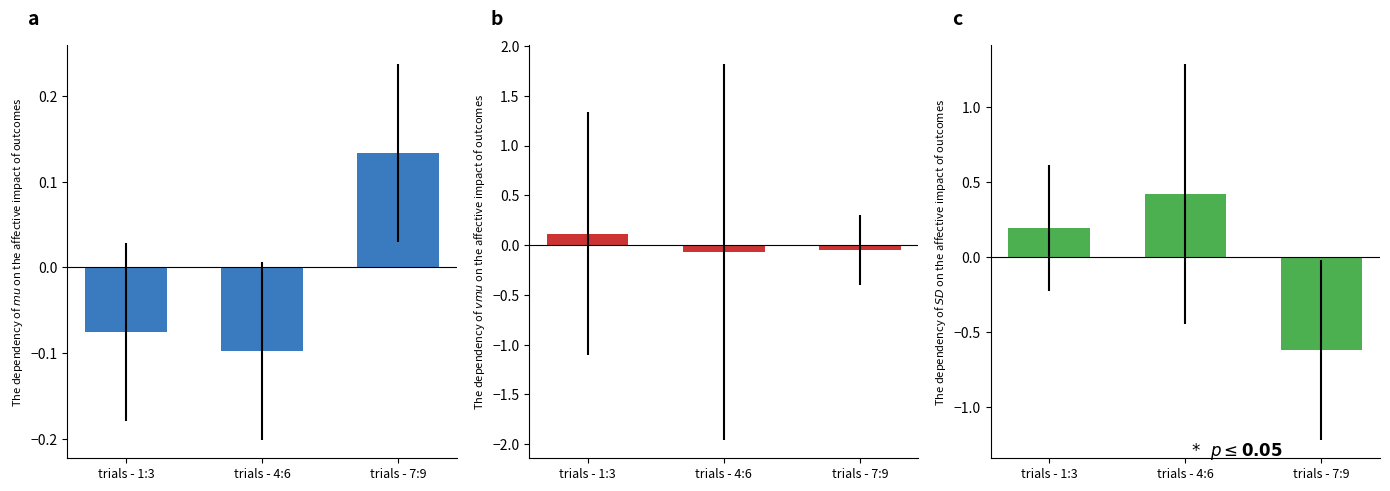

What is the total value across all series at trials - 1:3?

0.2